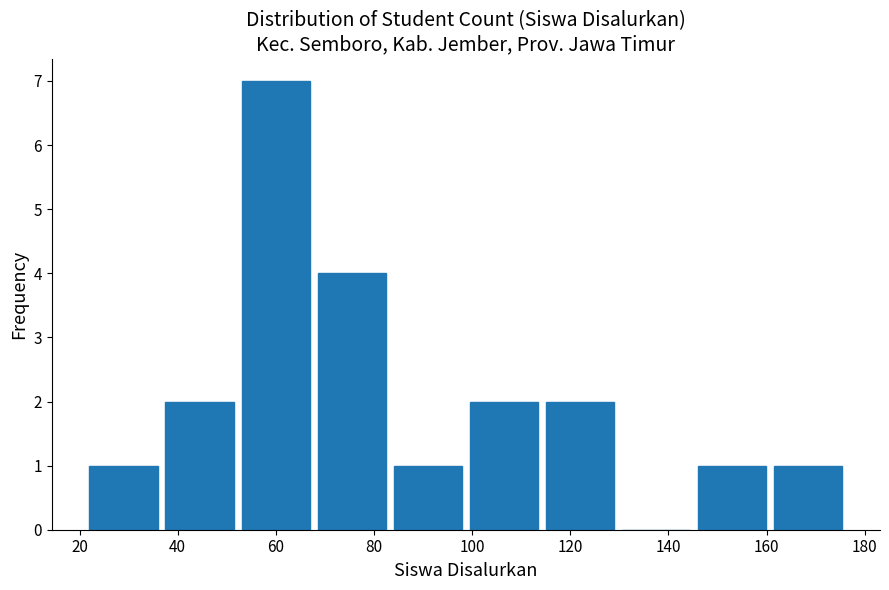

Reading left to right, list every bar in this chart as the range it spans on the x-axis followed by its height. Neither the bar edges nor the heights are printed on the chart, so give them approximately, as read against the axes.

22.0 to 37.5: 1
37.5 to 53.0: 2
53.0 to 68.5: 7
68.5 to 84.0: 4
84.0 to 99.5: 1
99.5 to 115.0: 2
115.0 to 130.5: 2
130.5 to 146.0: 0
146.0 to 161.5: 1
161.5 to 177.0: 1